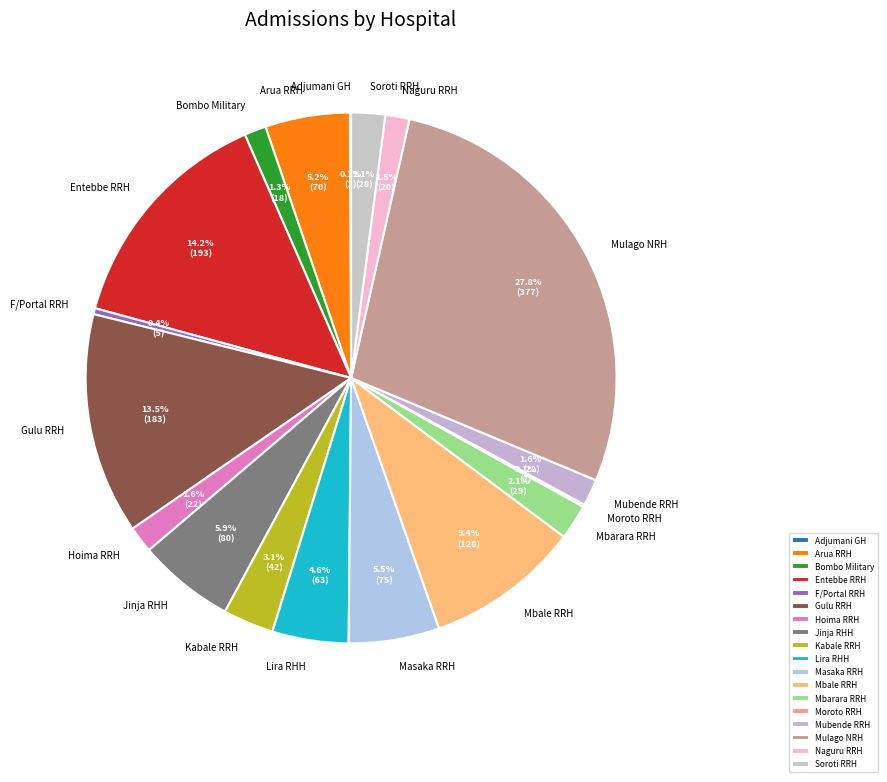

Between Mbarara RRH and Hoima RRH, which is larger?

Mbarara RRH